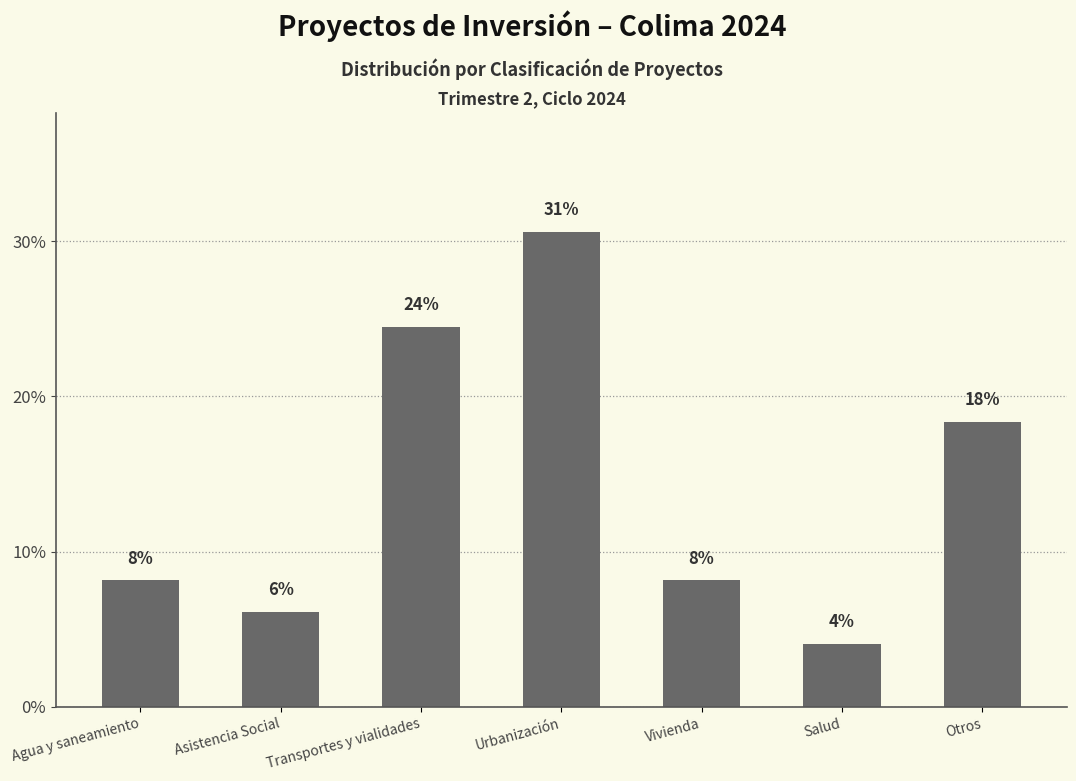

Does the chart contain any negative values?

No